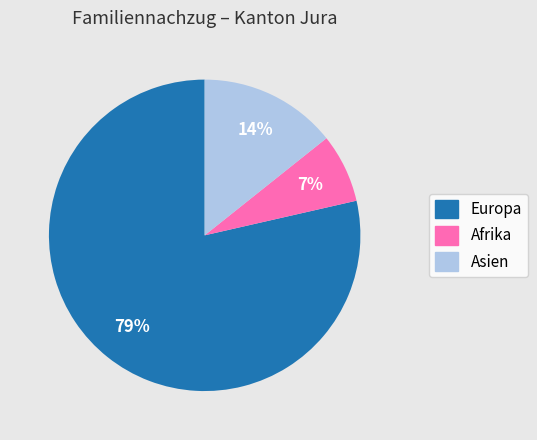

Is there a majority slice in this chart?

Yes